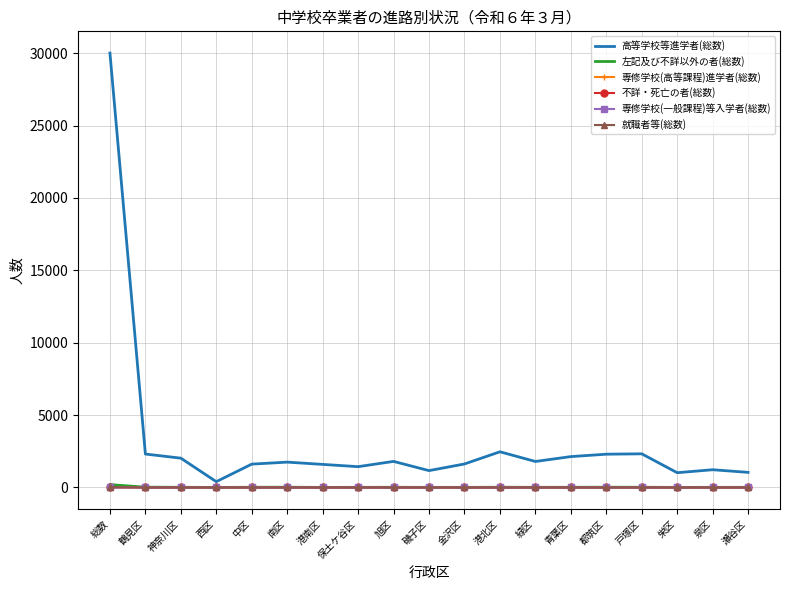

Which series has the largest total across all categories?

高等学校等進学者(総数)